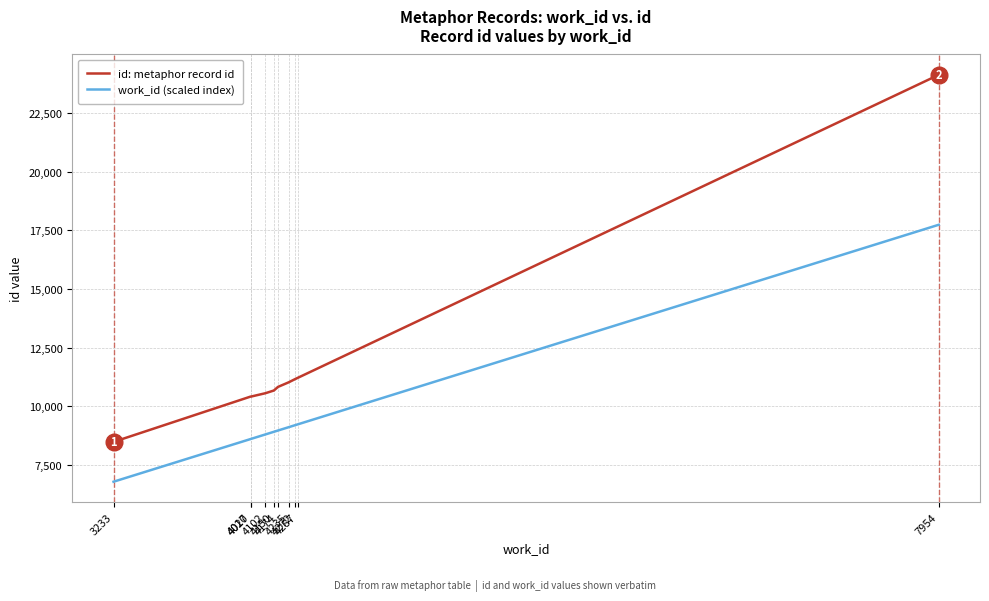

Is it true that id: metaphor record id equals 11022.0 at 4235?

True